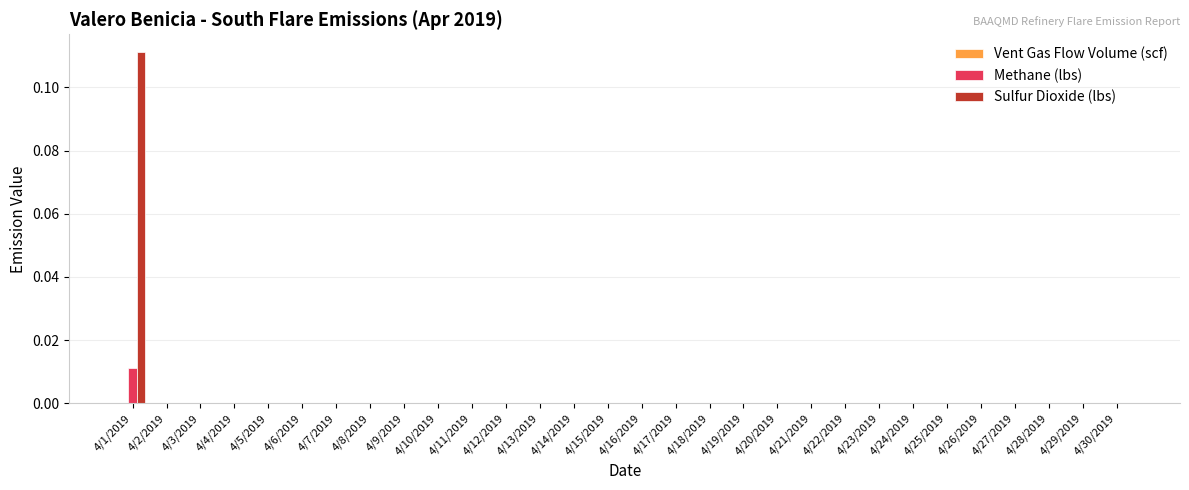

True or false: Methane (lbs) has a value of 0.0 at 4/9/2019.

True